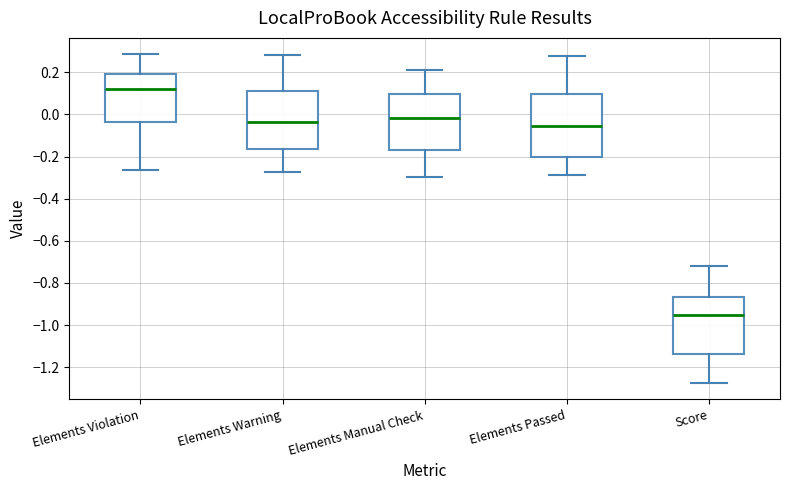

Which box is the tallest, from its lower edge to its upper edge?

Elements Passed